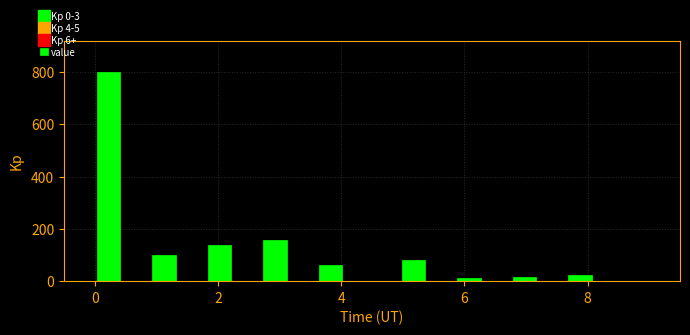

Around what value on the x-axis is the tallest bar? Give the approximate position of its centre, as read against the axis.

0.2